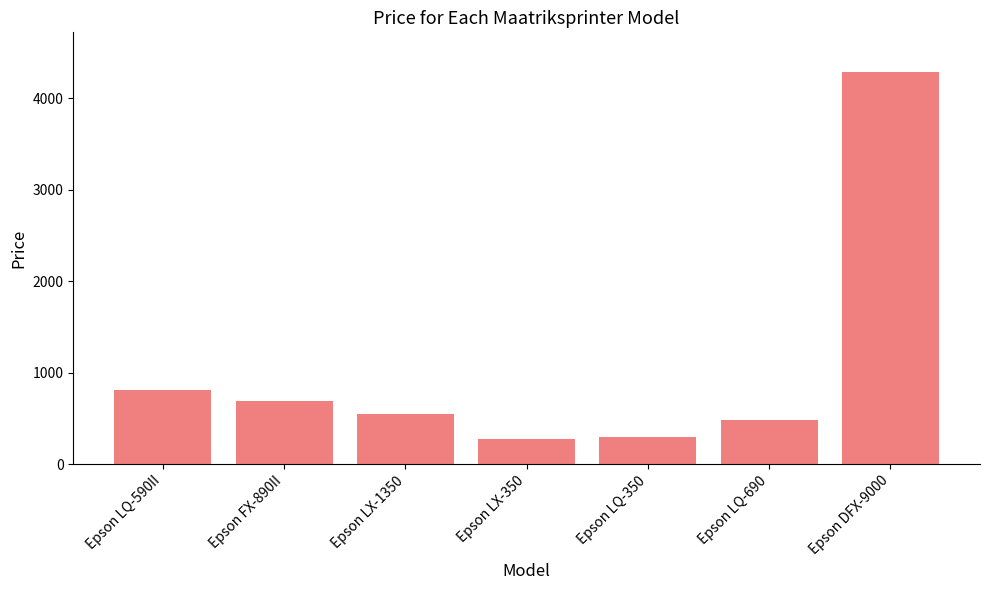

How many categories are shown in the chart?

7